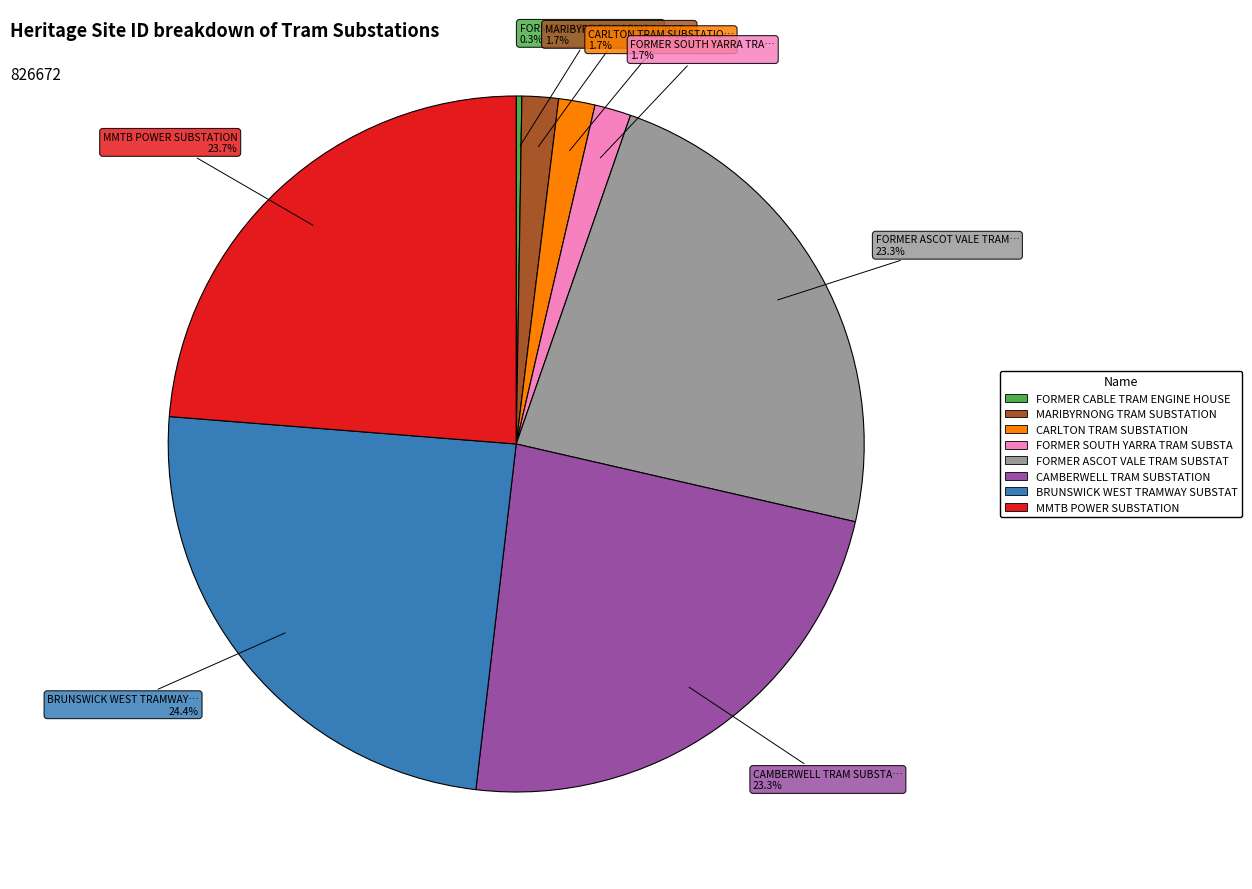

Is there a majority slice in this chart?

No